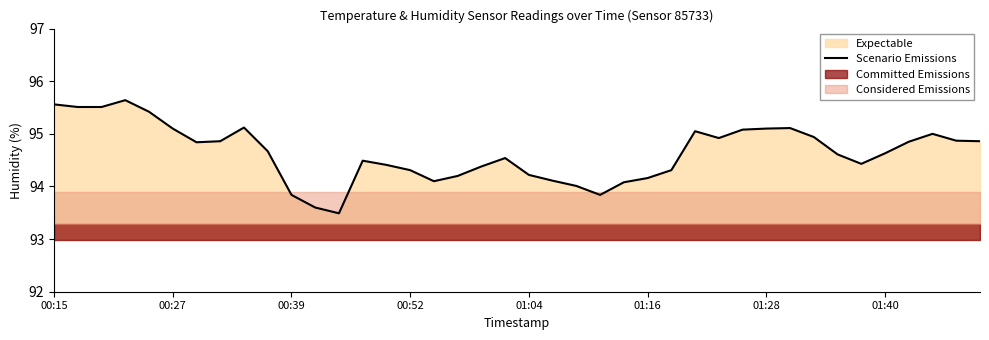

At which category does the chart reach its minimum across all series?

12